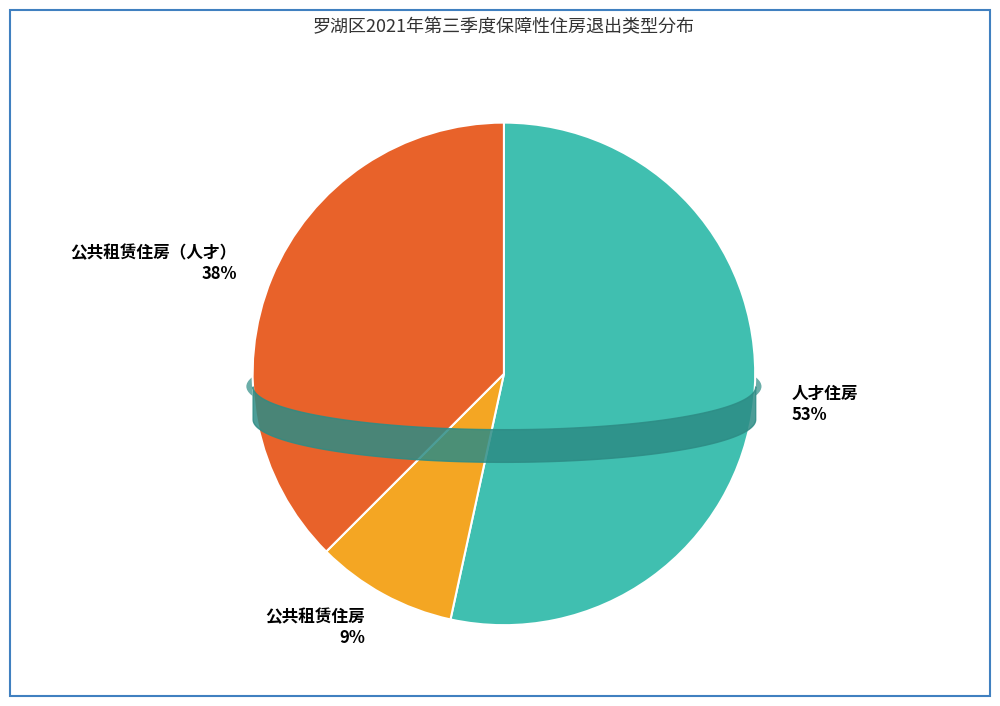

What percentage do 公共租赁住房（人才） and 公共租赁住房 together represent?

46.6%